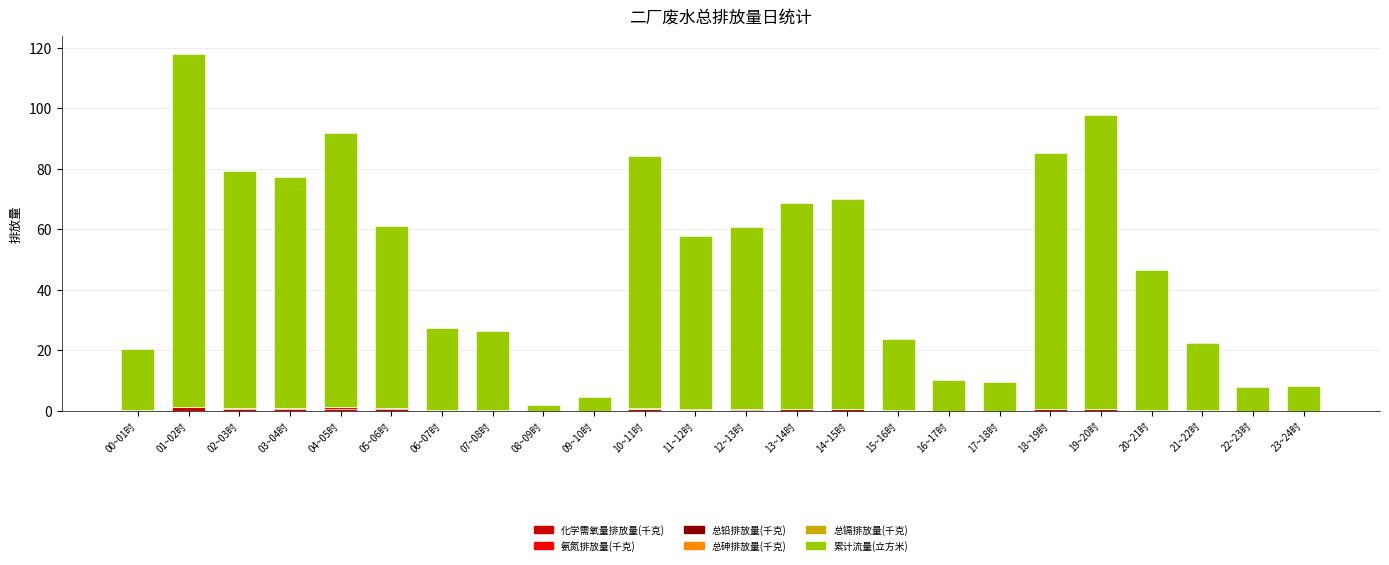

At which category is the sum across all series the highest?

01~02时